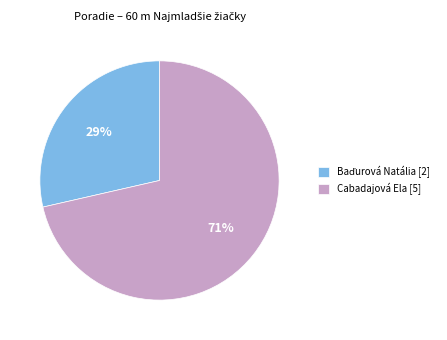

To the nearest percent, what is the average slice percentage?

50%